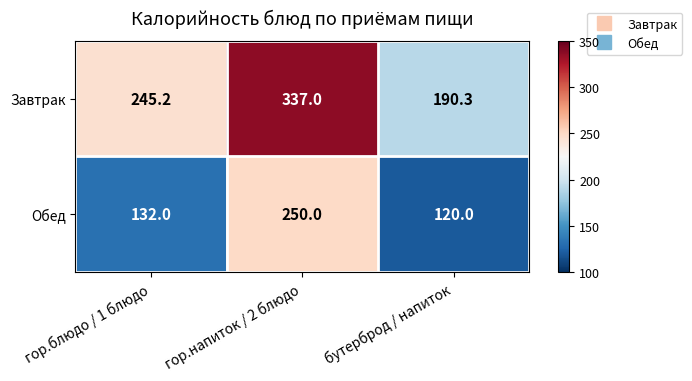

How many categories are shown in the chart?

3